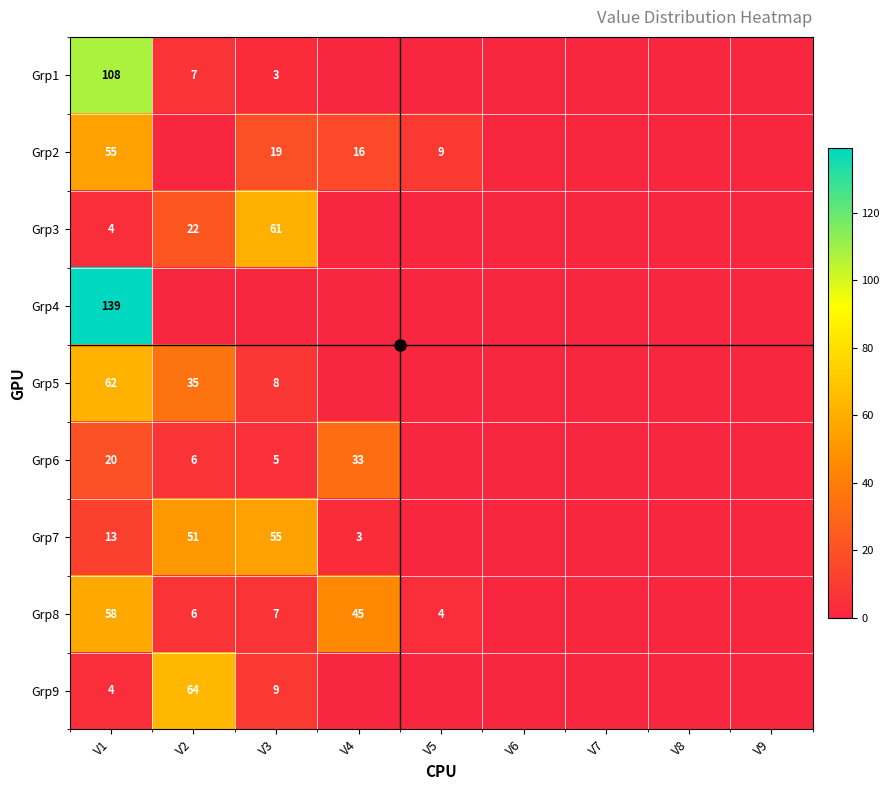

Which label corresponds to the largest value in the chart?

V1